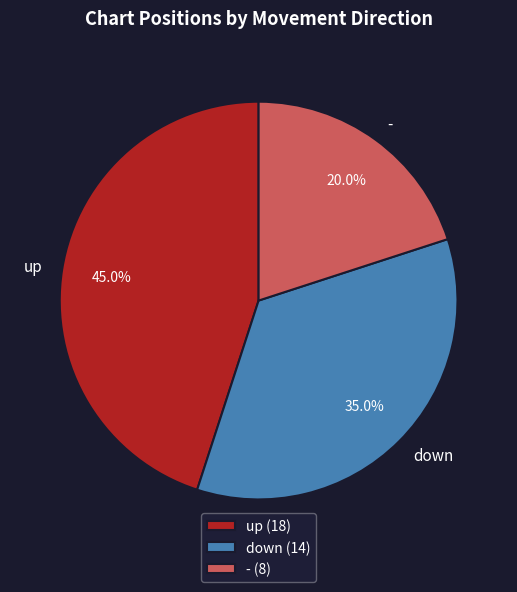

Rank the categories by value from lowest to highest.

-, down, up